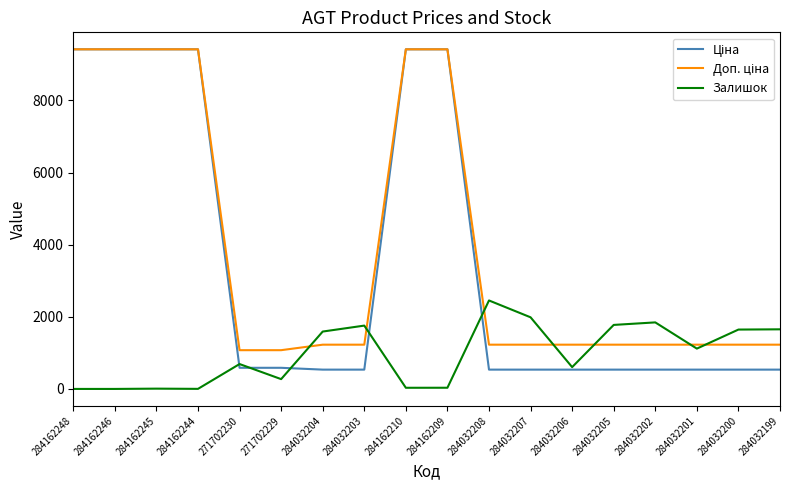

What is the maximum value shown in the chart?

9416.9